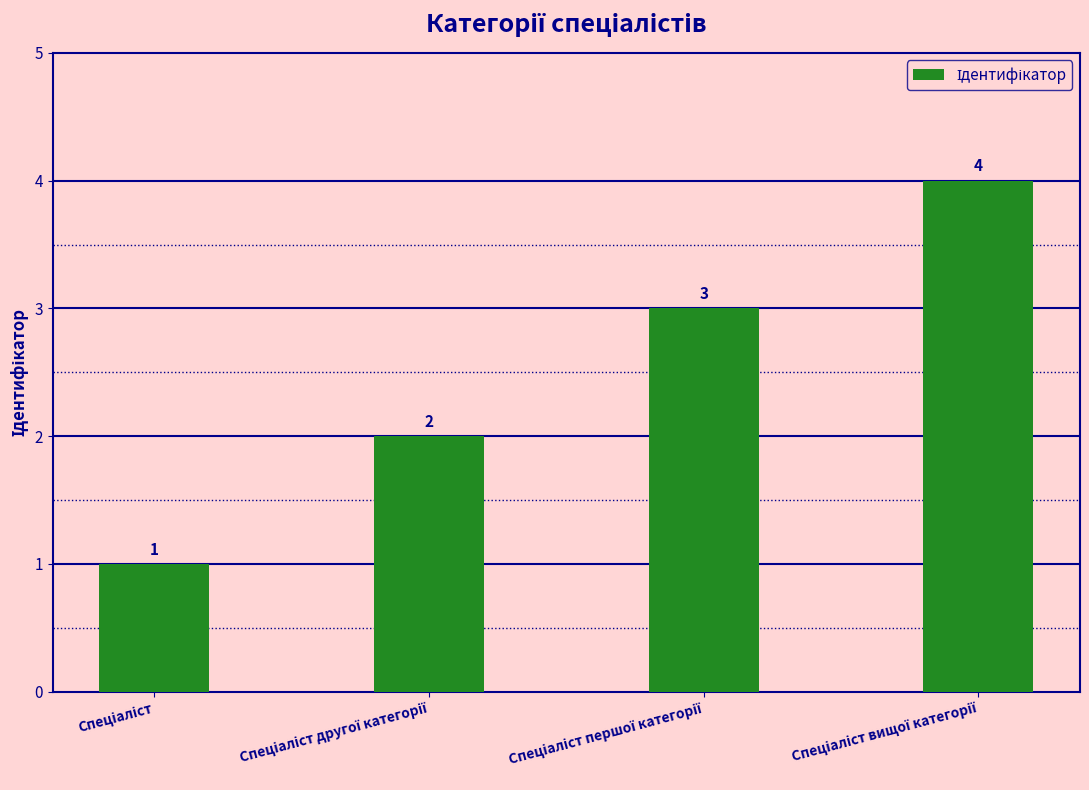

How many values are between 2 and 4?

3